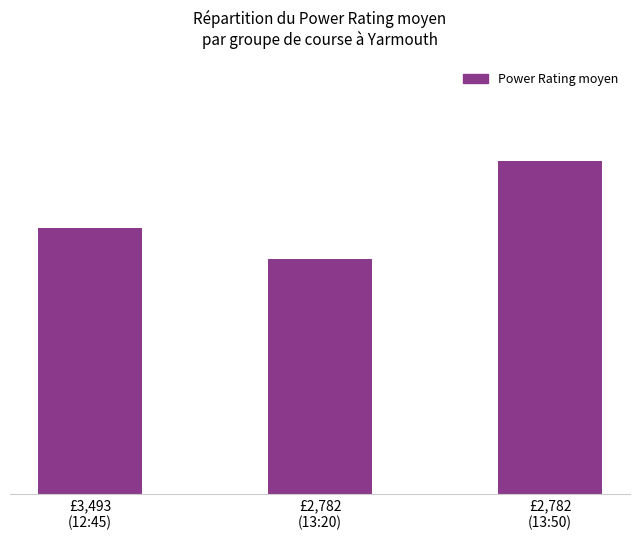

What is the average value?

21.1